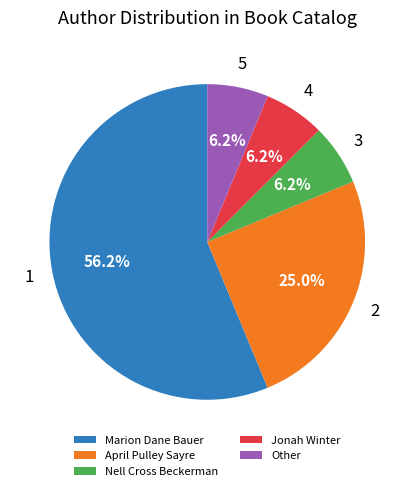

Which category accounts for the majority?

Marion Dane Bauer